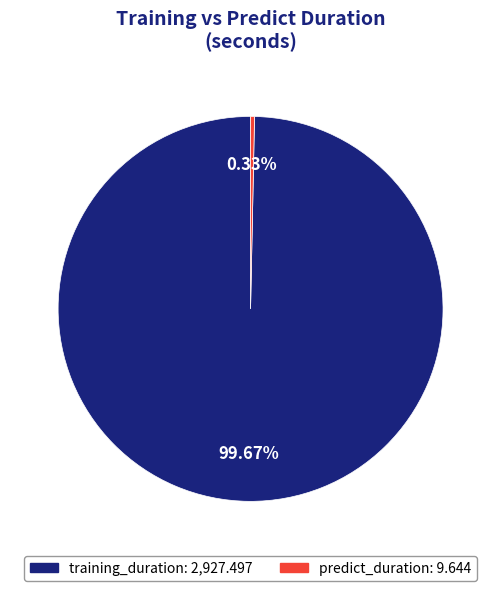

Rank the categories by value from lowest to highest.

predict_duration, training_duration